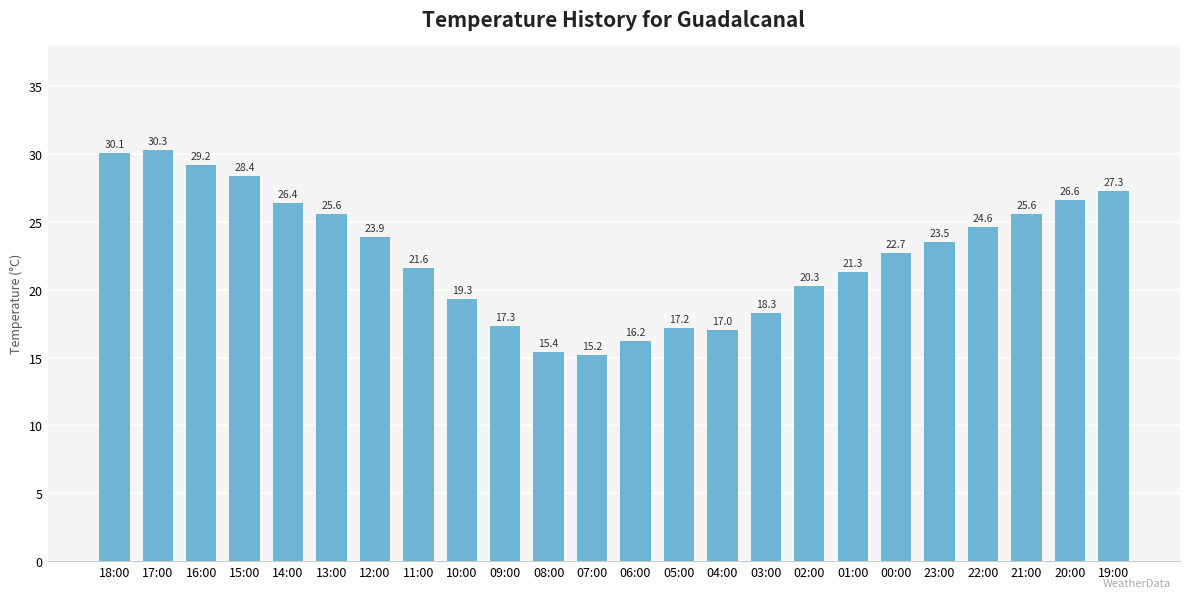

At which label is the value closest to 22?

11:00